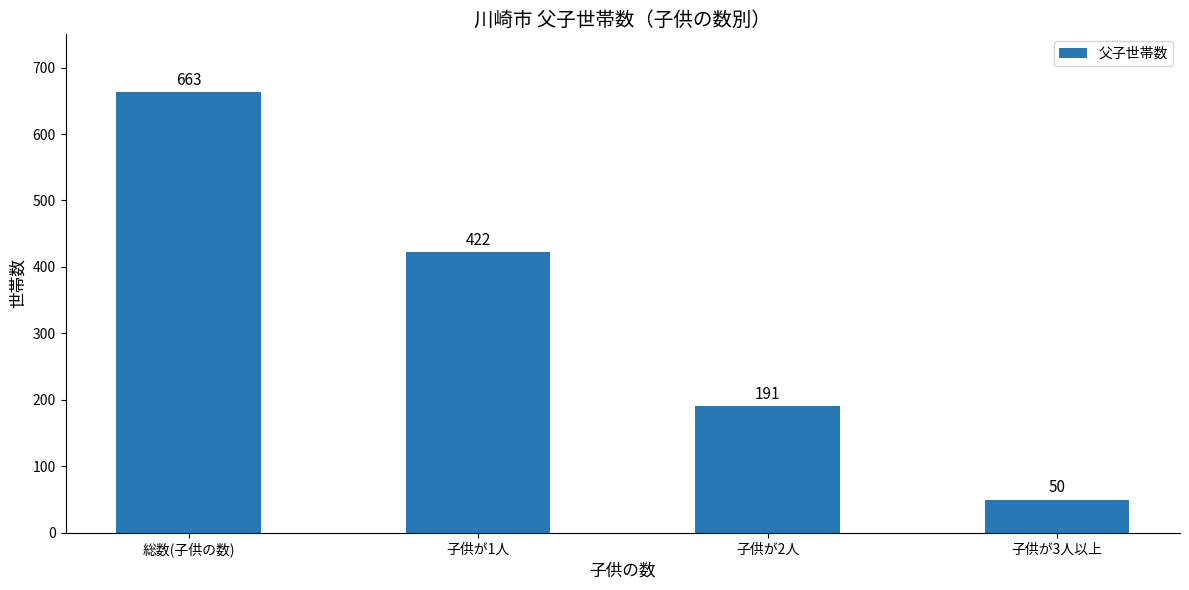

Where is the data nearest to the value 356?

子供が1人